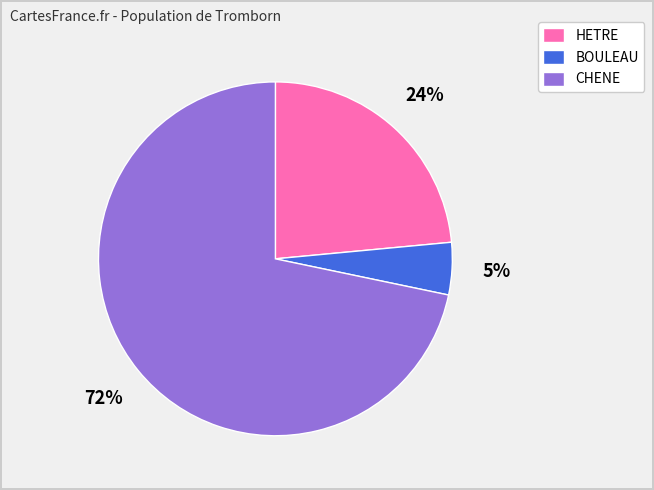

Which category has the smallest portion of the pie?

BOULEAU